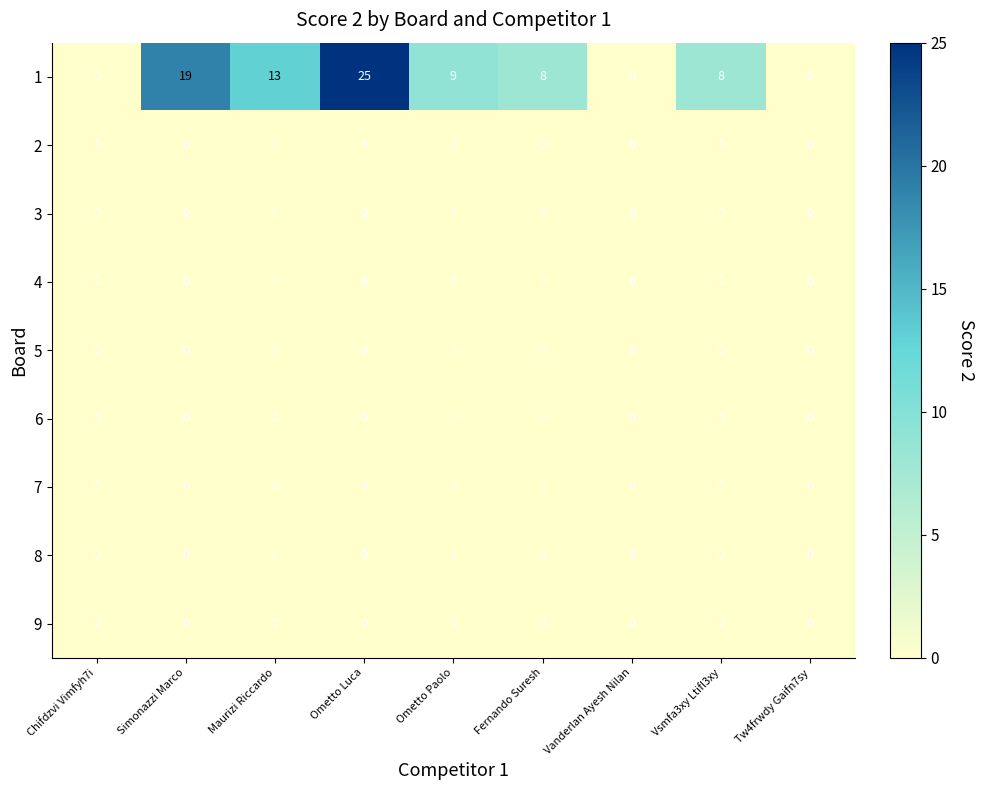

At which category is the sum across all series the highest?

Ometto Luca